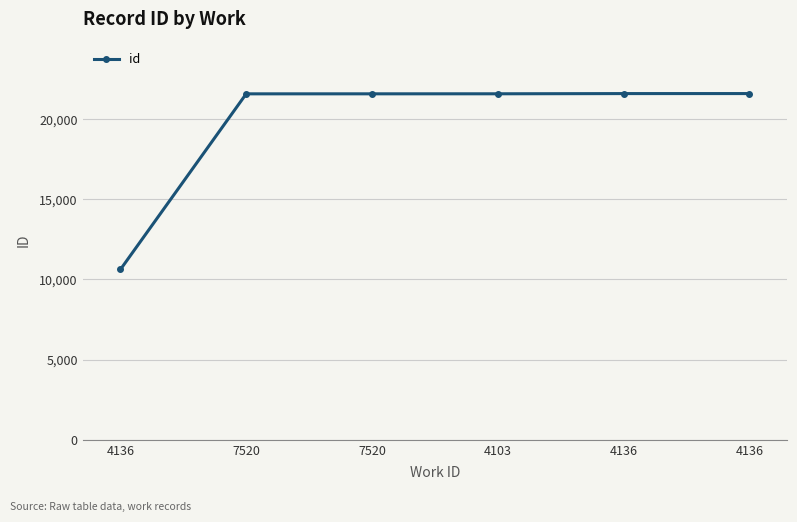

Rank the categories by value from lowest to highest.

4136, 7520, 7520, 4103, 4136, 4136